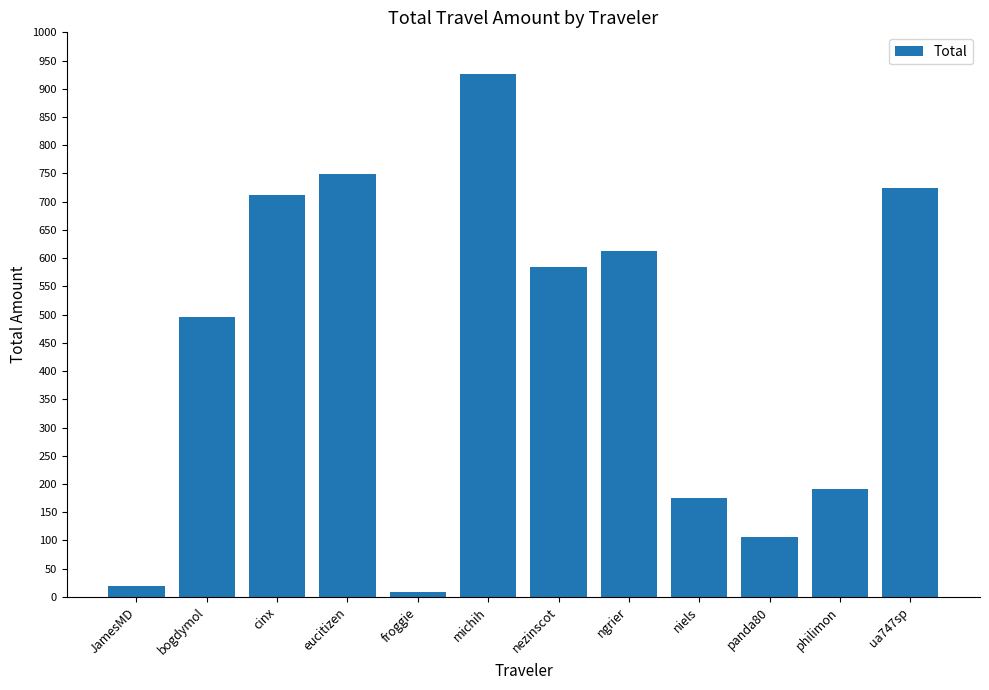

What is the change in value from philimon to ua747sp?

+532.0